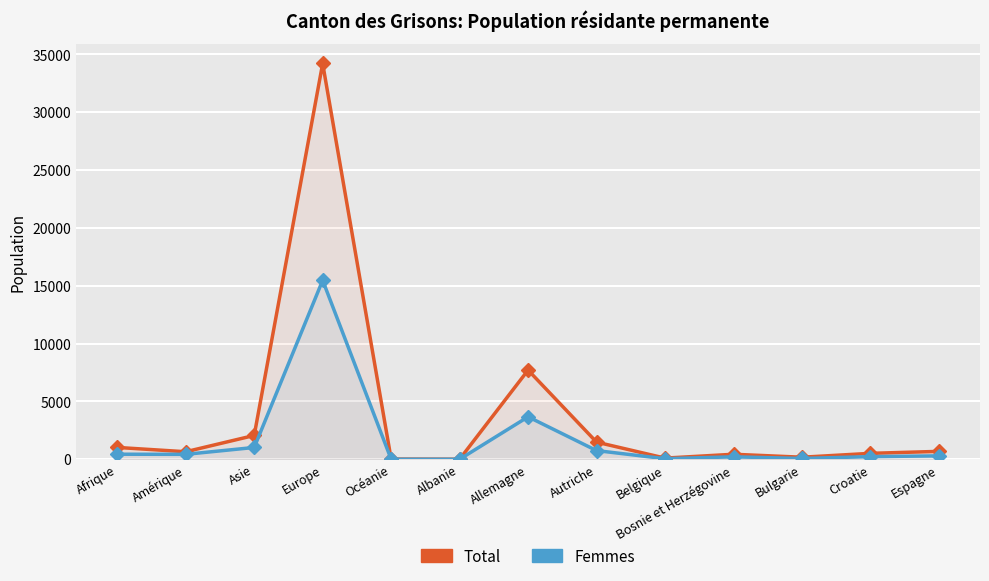

At which label is Total closest to 17113?

Allemagne